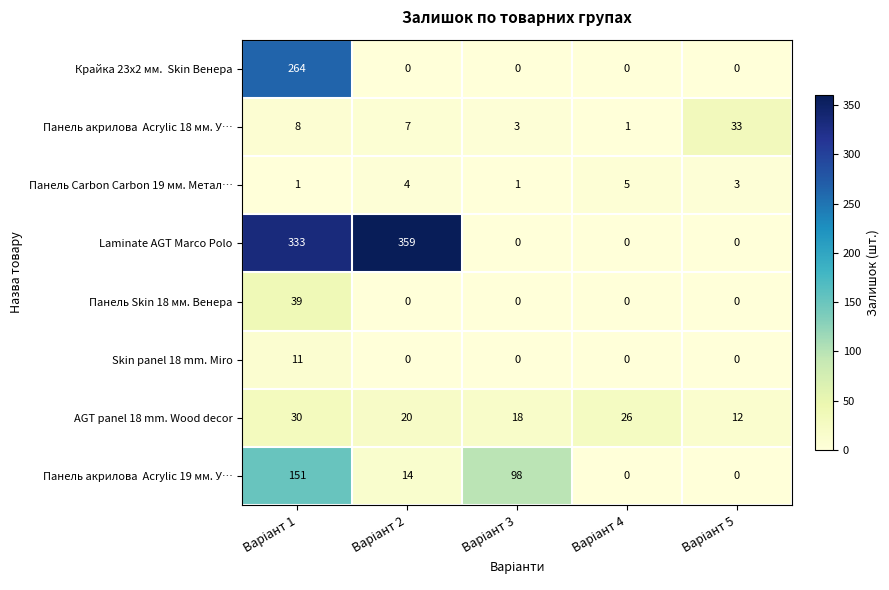

Which series has the largest total across all categories?

Laminate AGT Marco Polo